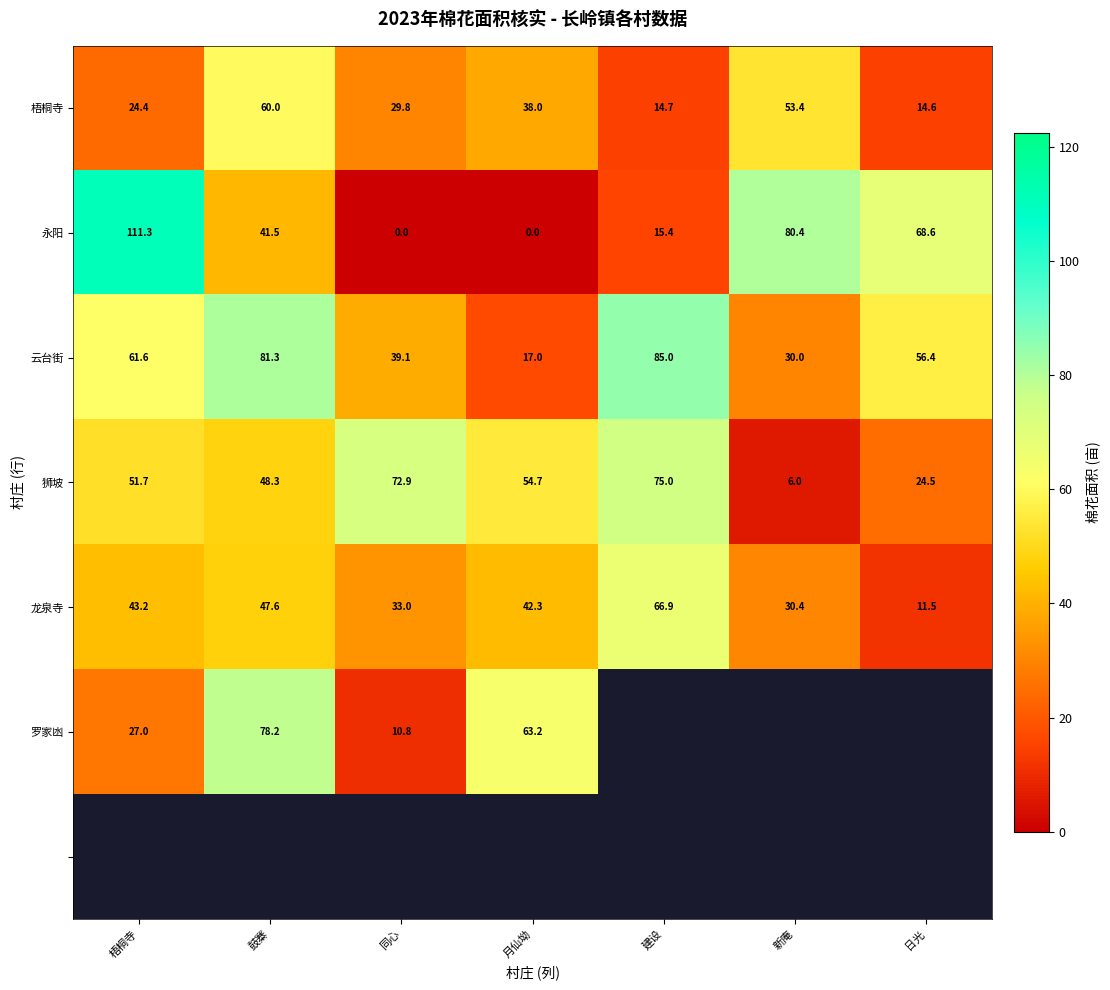

Where is 狮坡 nearest to the value 40?

鼓寨